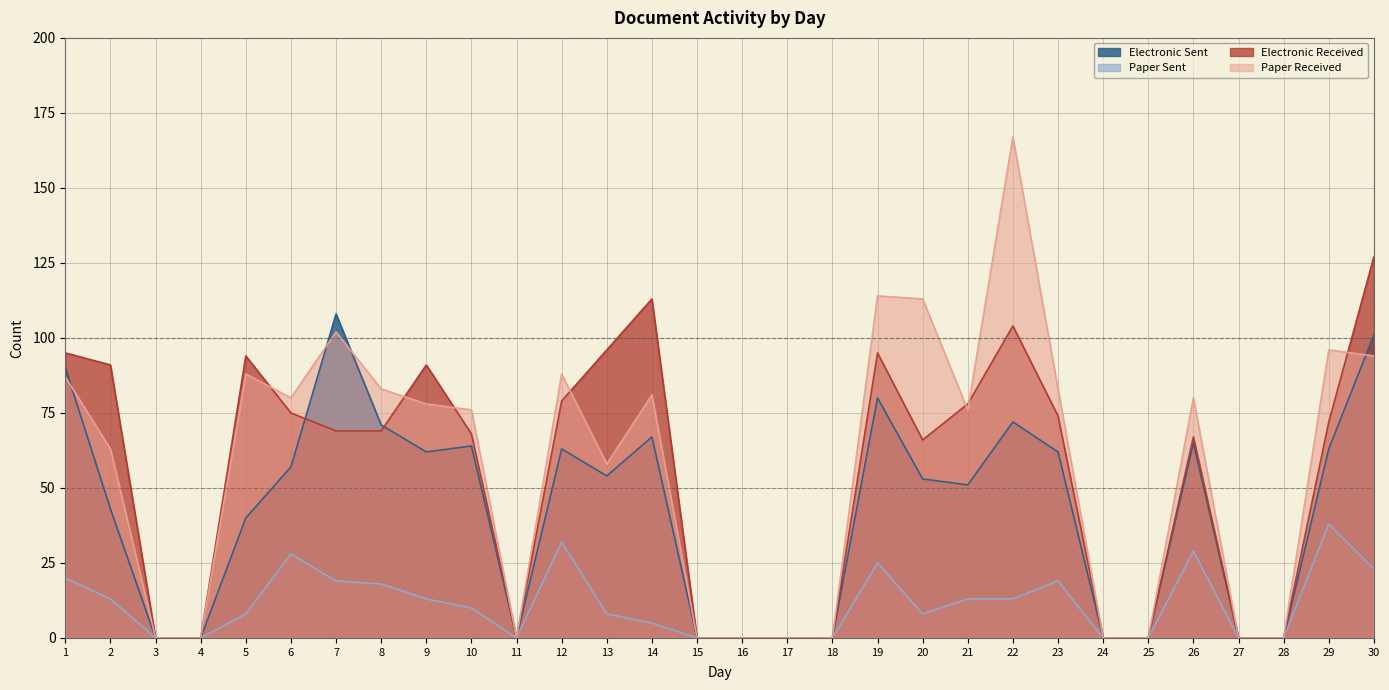

What is the average value of the Paper Sent series?

11